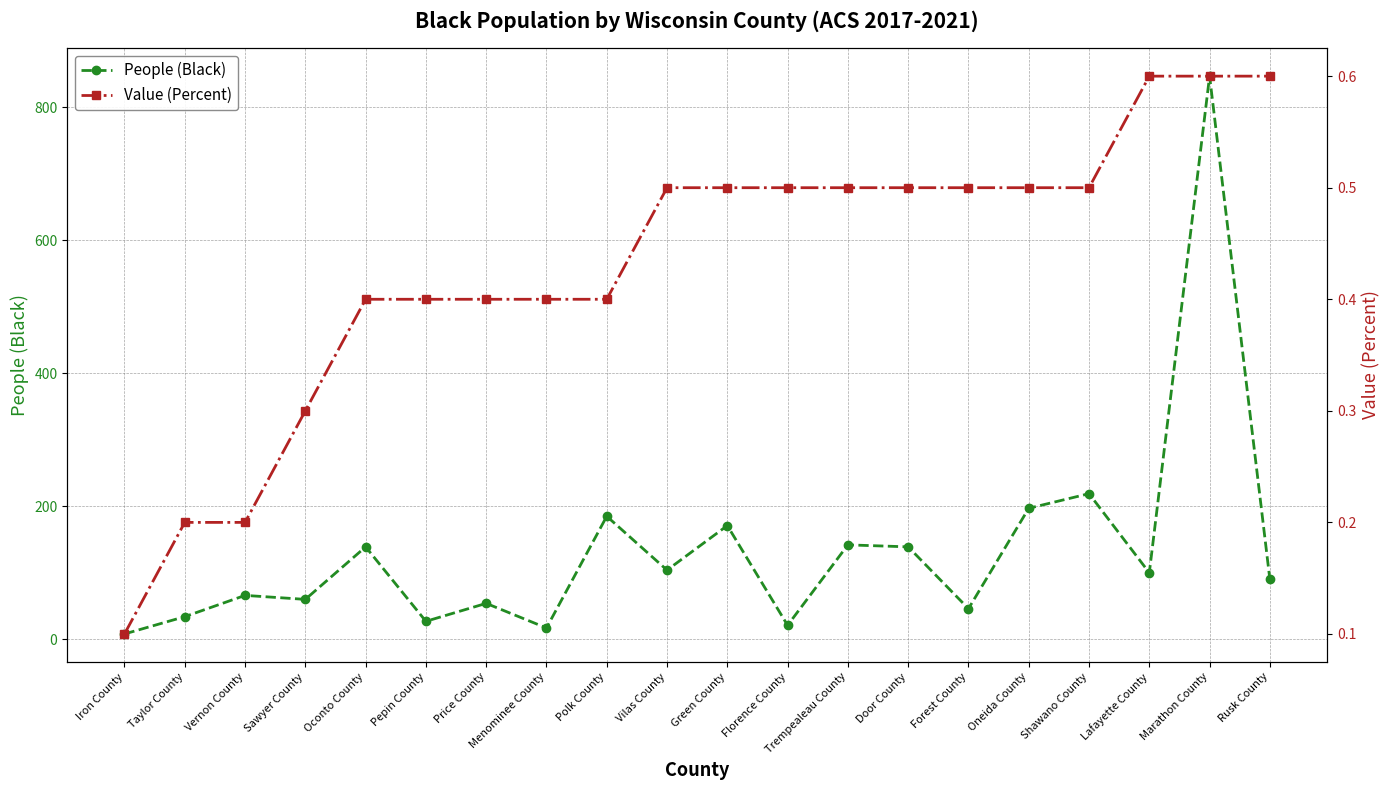

The value of People (Black) at Trempealeau County is 142.0. True or false?

True